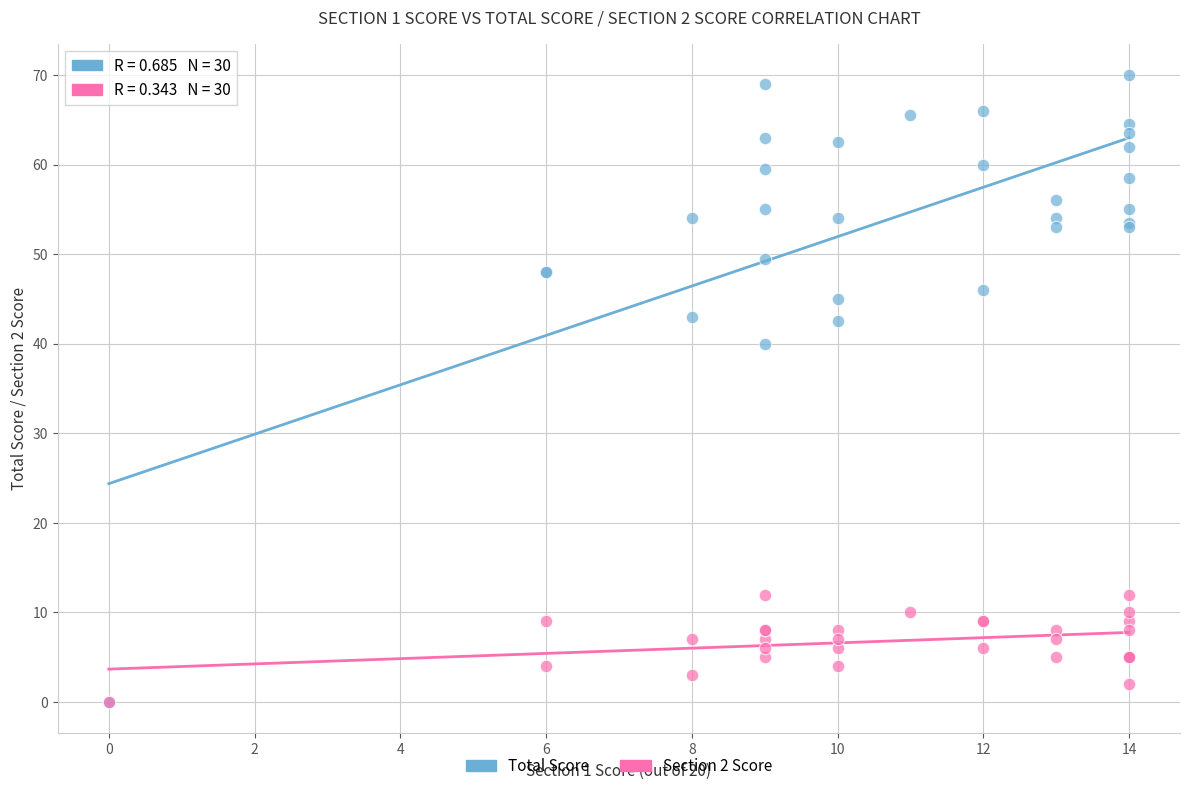

In the Total Score series, what Y value is closest to 35?

40.0